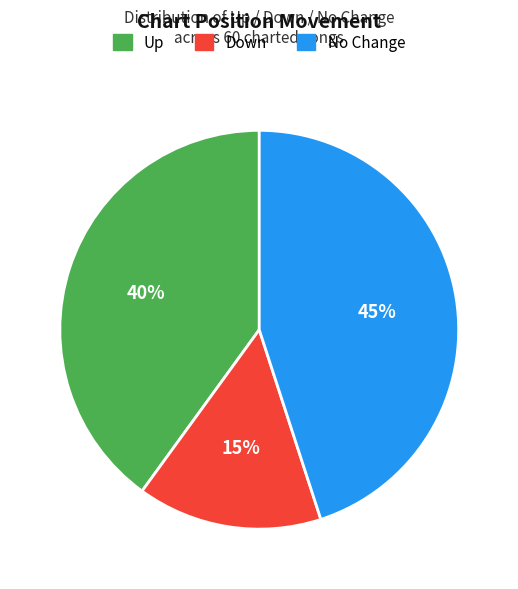

To the nearest percent, what is the difference between the largest and smallest slice percentages?

30%